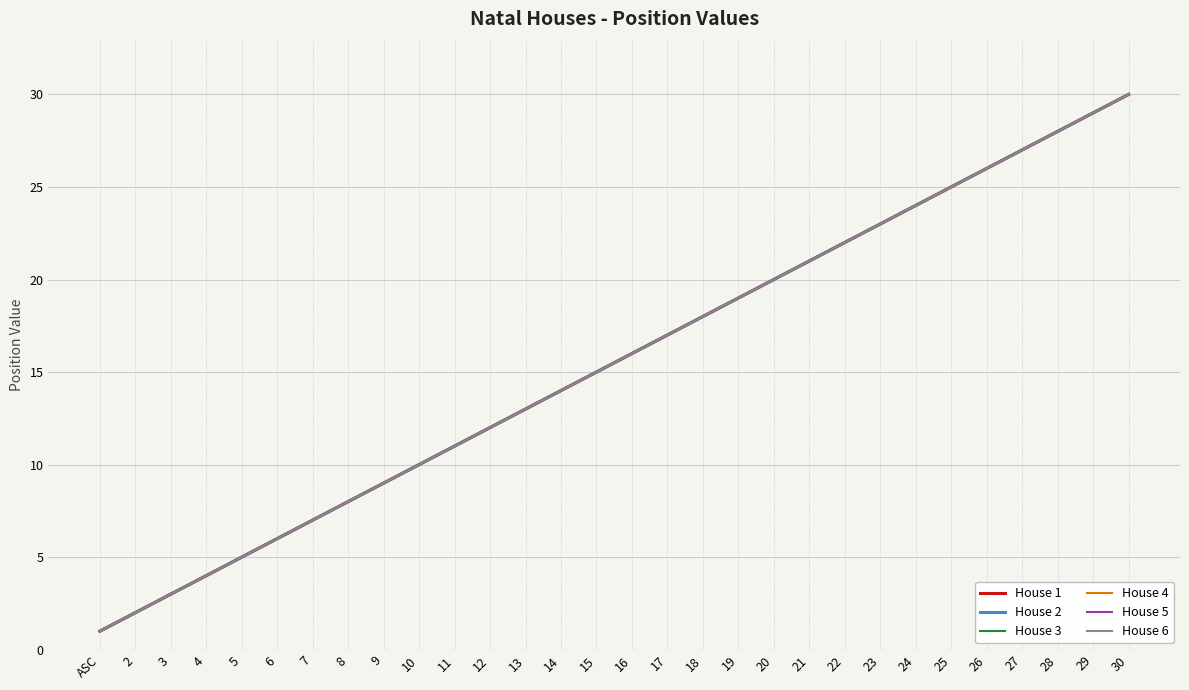

True or false: House 6 and House 3 cross at least once.

False